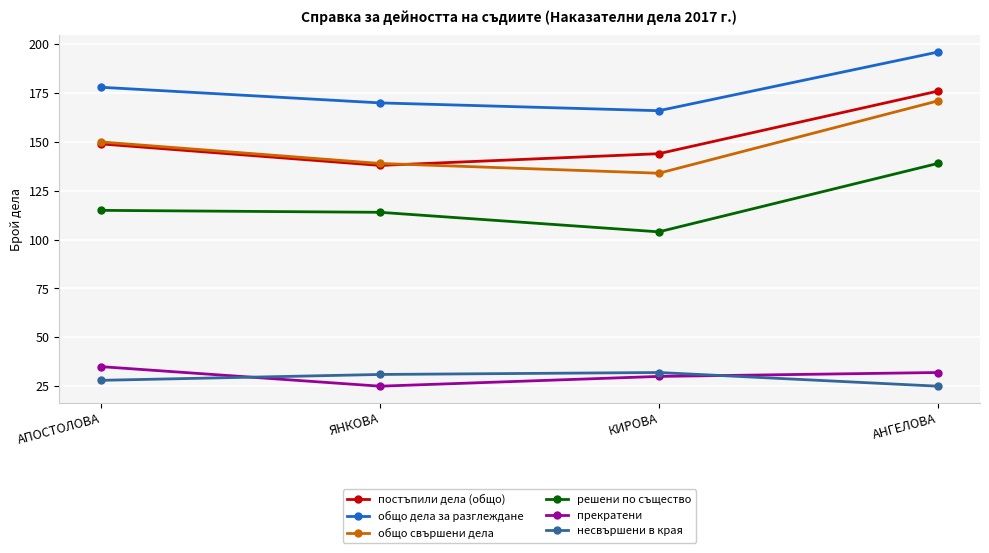

Reading left to right, what are all the values shown in this chart?

постъпили дела (общо): 149	138	144	176
общо дела за разглеждане: 178	170	166	196
общо свършени дела: 150	139	134	171
решени по същество: 115	114	104	139
прекратени: 35	25	30	32
несвършени в края: 28	31	32	25